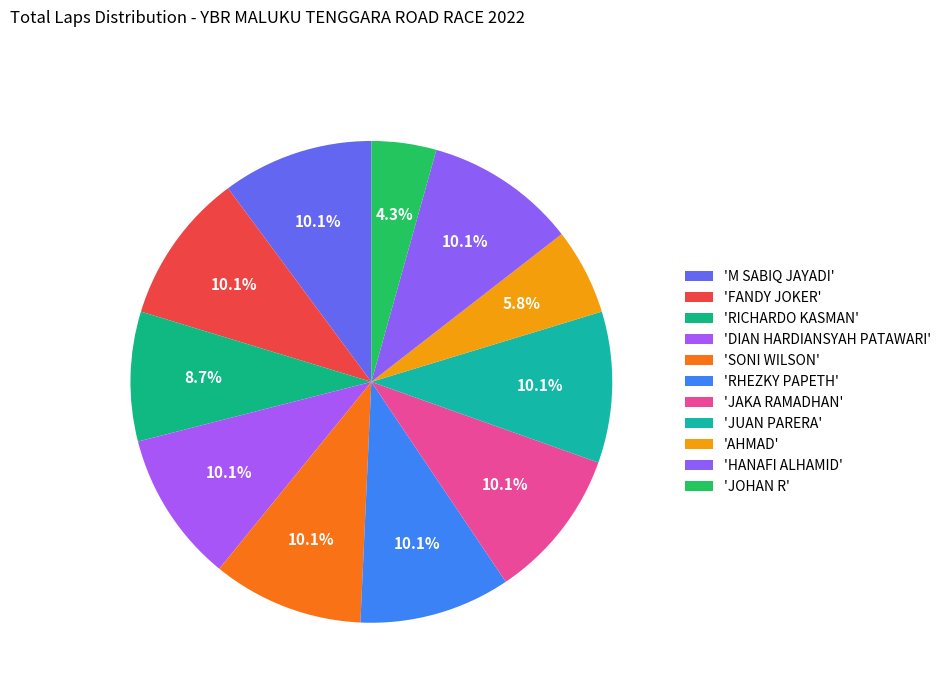

How many slices are in this pie chart?

11